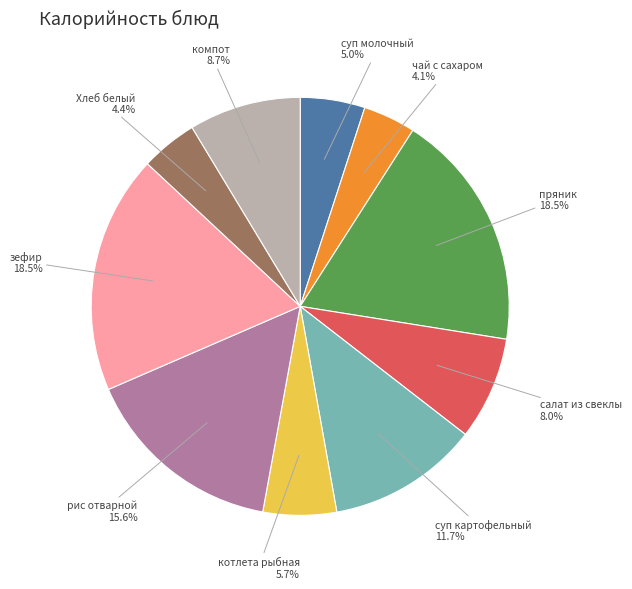

How much of the chart is everything except компот?

91.3%